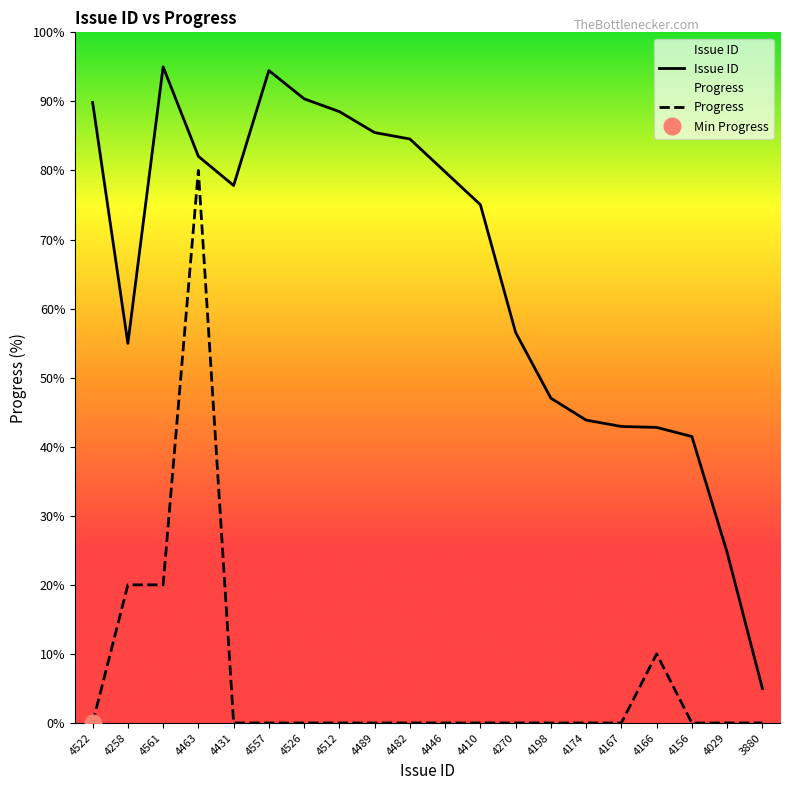

At how many categories does at least one series exceed 52?

13